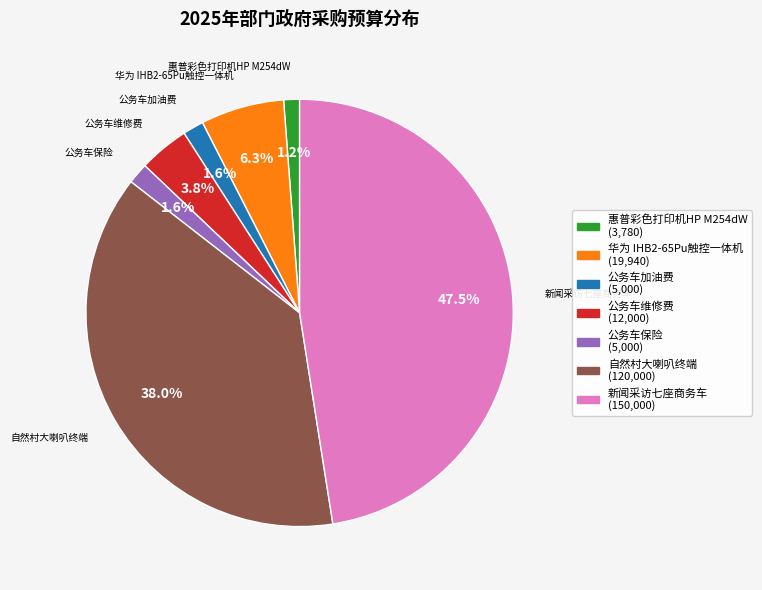

Is there any slice that represents more than half of the pie?

No